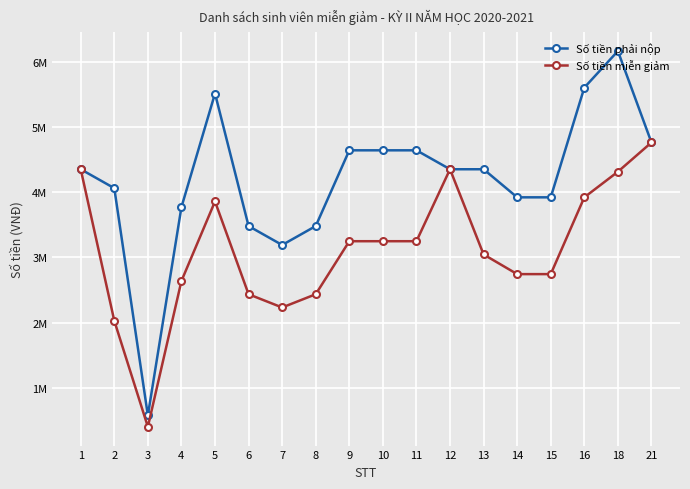

Between 10 and 7, which is larger?

10